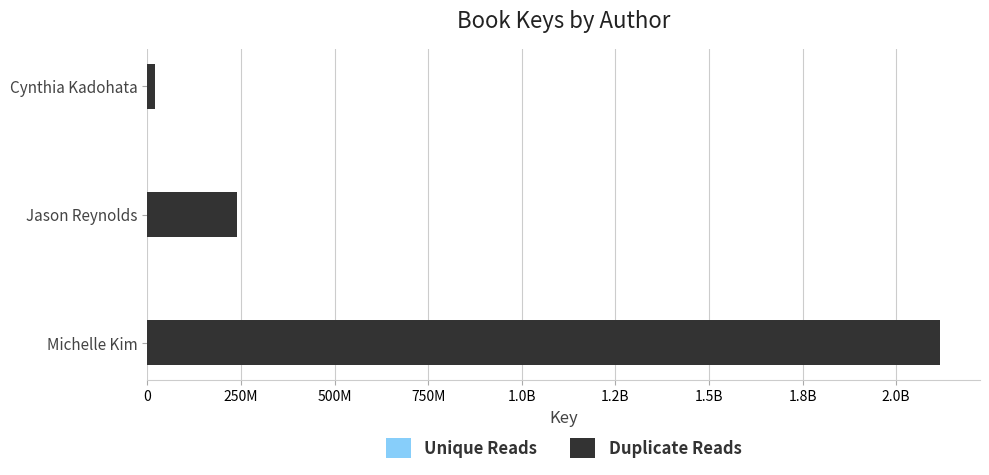

What are all the series names shown in the legend?

Duplicate Reads, Unique Reads